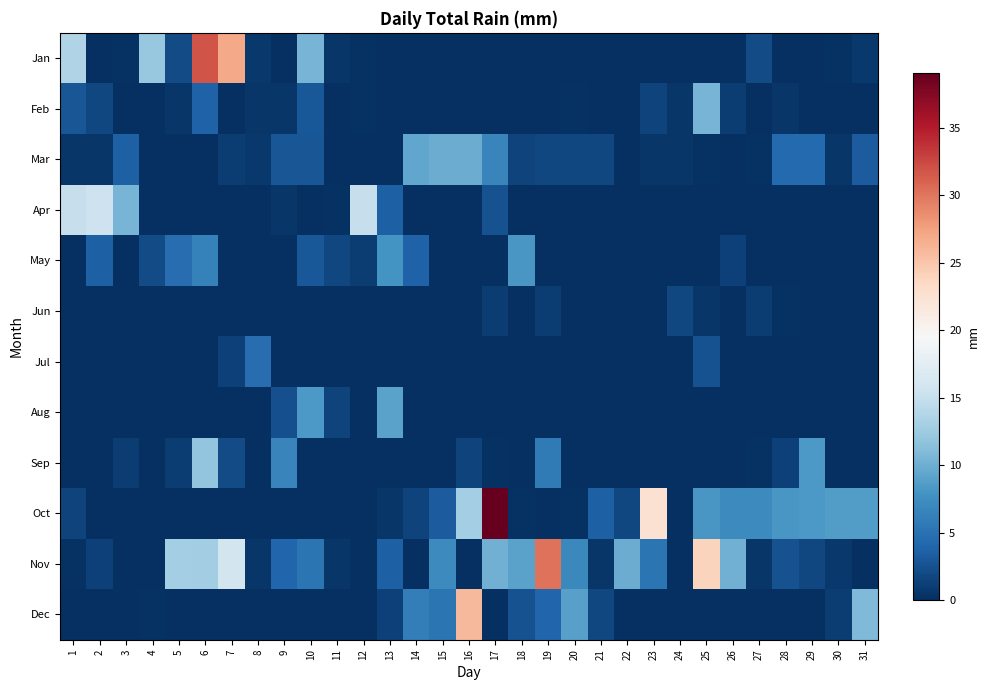

List the series in order of their peak value, lowest first.

Jun, Jul, May, Aug, Mar, Feb, Sep, Apr, Dec, Nov, Jan, Oct